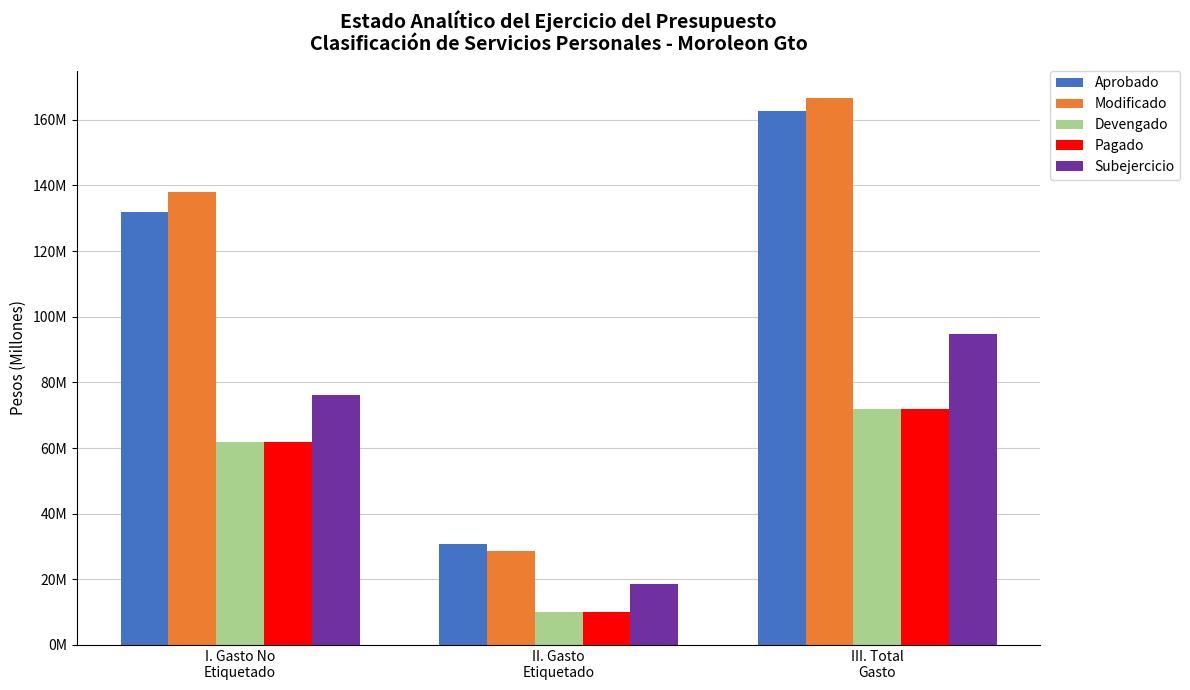

What are all the series names shown in the legend?

Aprobado, Modificado, Devengado, Pagado, Subejercicio